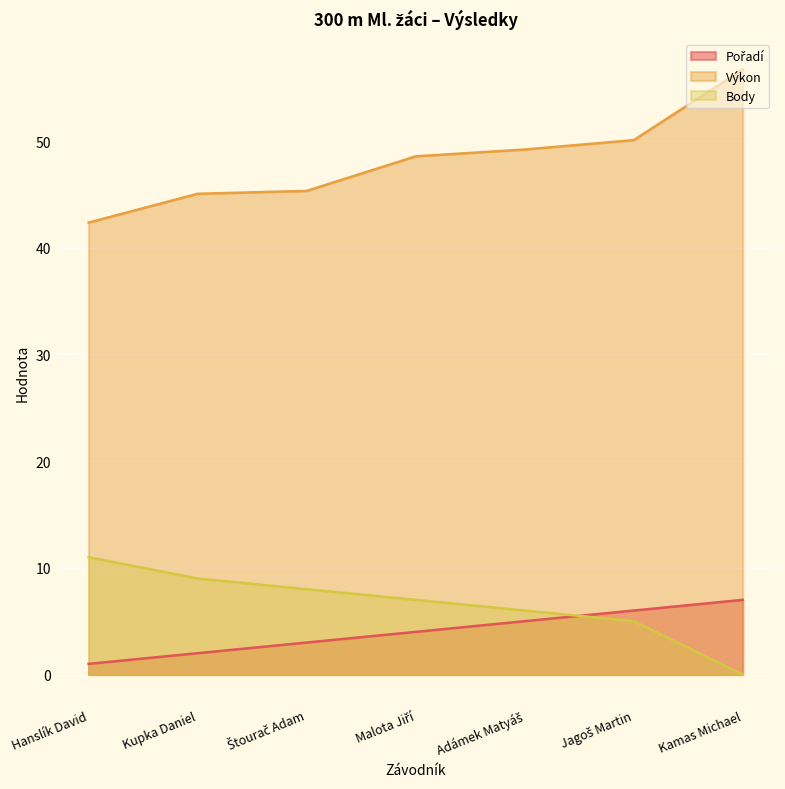

True or false: Výkon and Body intersect in this chart.

False